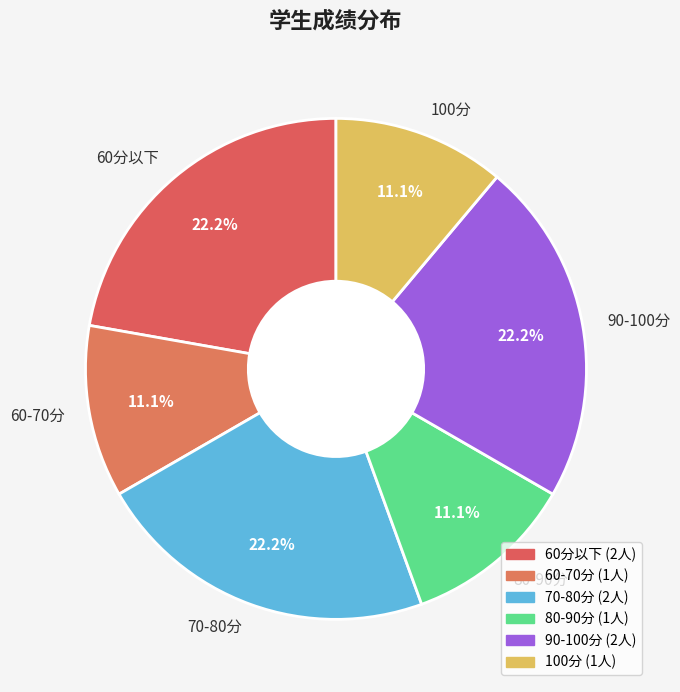

Count the number of slices in the pie.

6